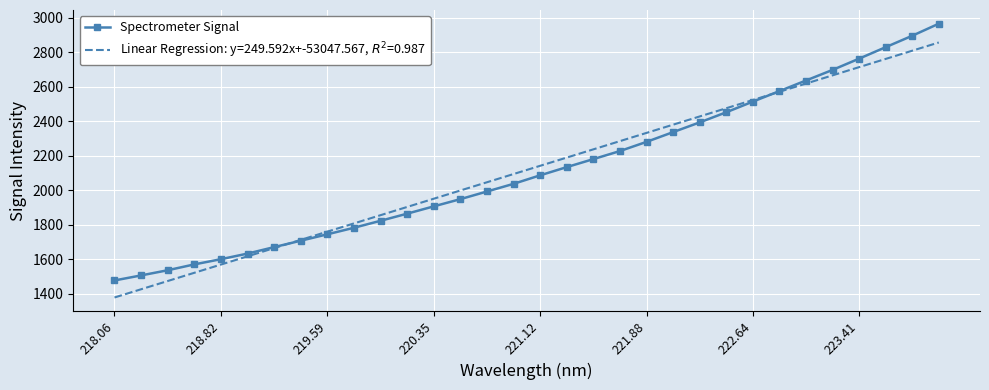

How many categories are shown in the chart?

32